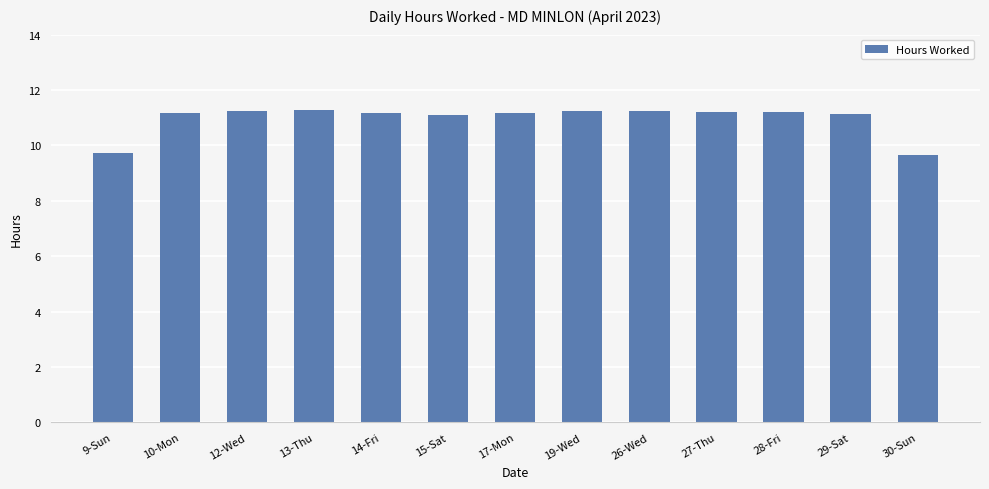

What value does the data have at 14-Fri?

11.2